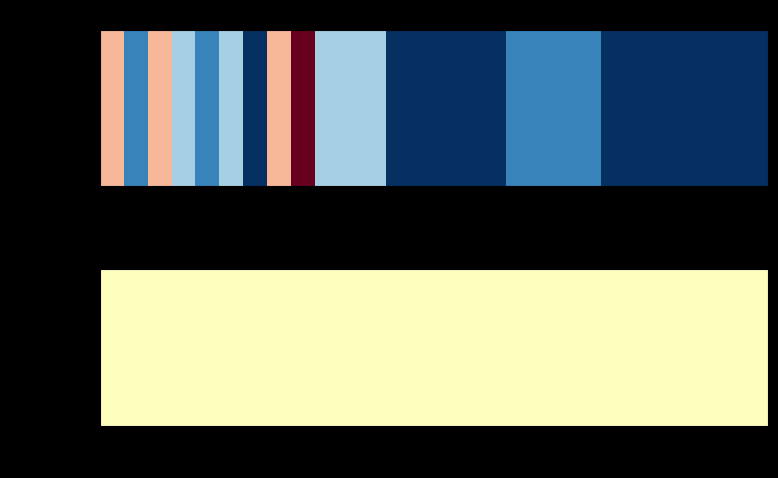

What is the difference between the B230 values at 1 and 0?

20